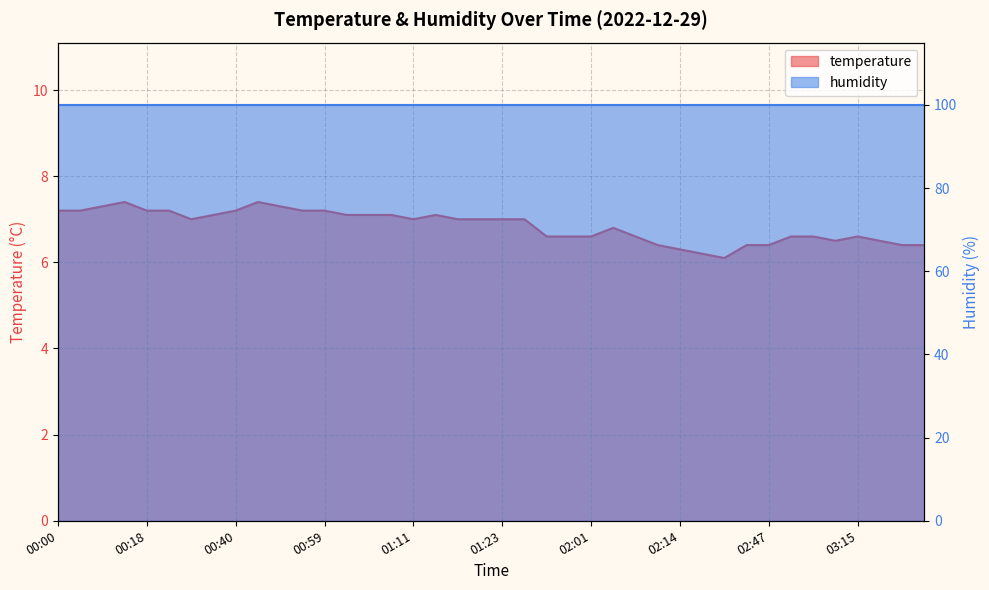

Reading left to right, list all the values displayed in this chart.

7.2	7.2	7.3	7.4	7.2	7.2	7.0	7.1	7.2	7.4	7.3	7.2	7.2	7.1	7.1	7.1	7.0	7.1	7.0	7.0	7.0	7.0	6.6	6.6	6.6	6.8	6.6	6.4	6.3	6.2	6.1	6.4	6.4	6.6	6.6	6.5	6.6	6.5	6.4	6.4